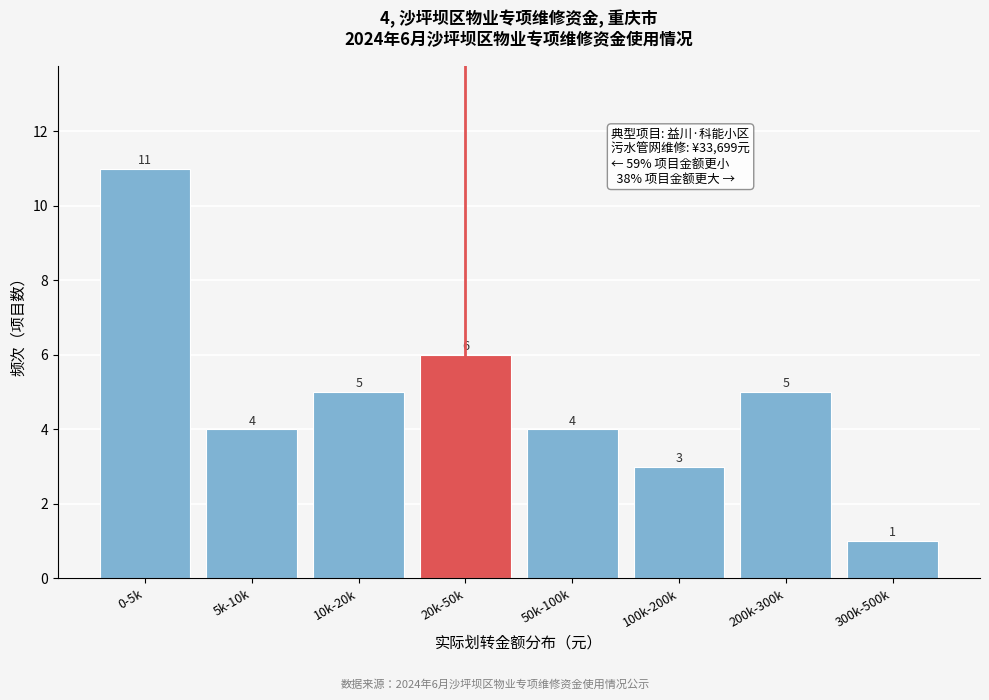

Reading left to right, extract all data points from this chart.

0-5k=11	5k-10k=4	10k-20k=5	20k-50k=6	50k-100k=4	100k-200k=3	200k-300k=5	300k-500k=1